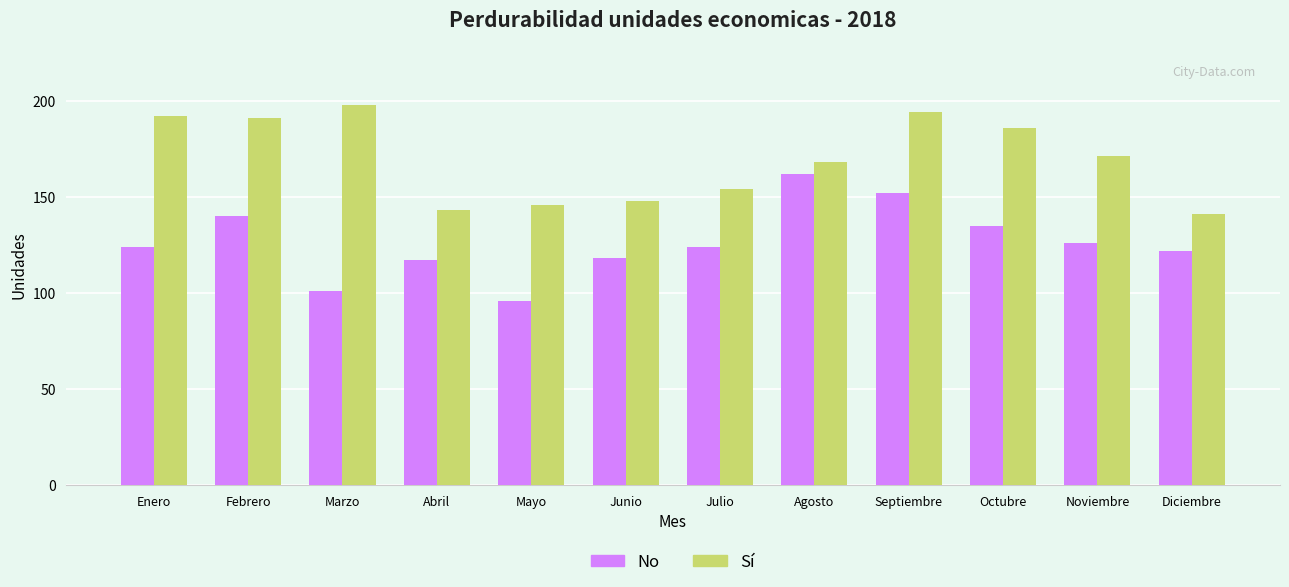

What value does the Sí series have at Junio, to the nearest 5?

150